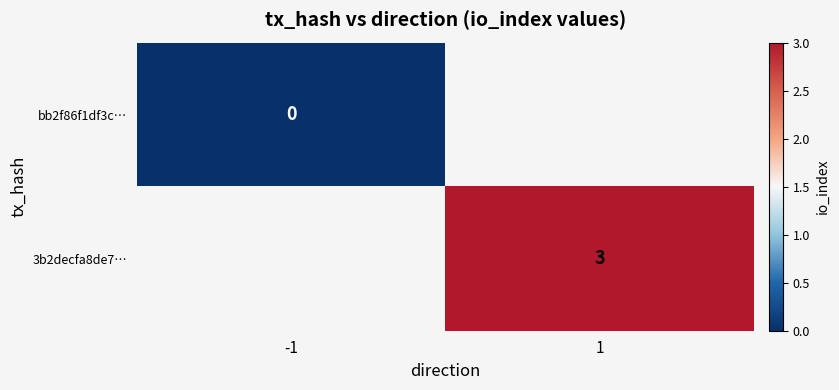

Is the value of 3b2decfa8de7… at 1 greater than the value of bb2f86f1df3c… at -1?

Yes